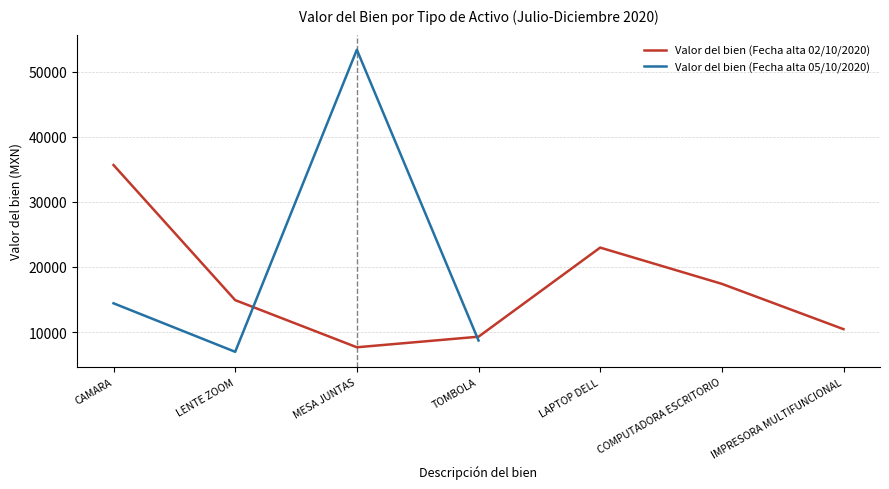

Between LAPTOP DELL and MESA JUNTAS, which is larger?

LAPTOP DELL